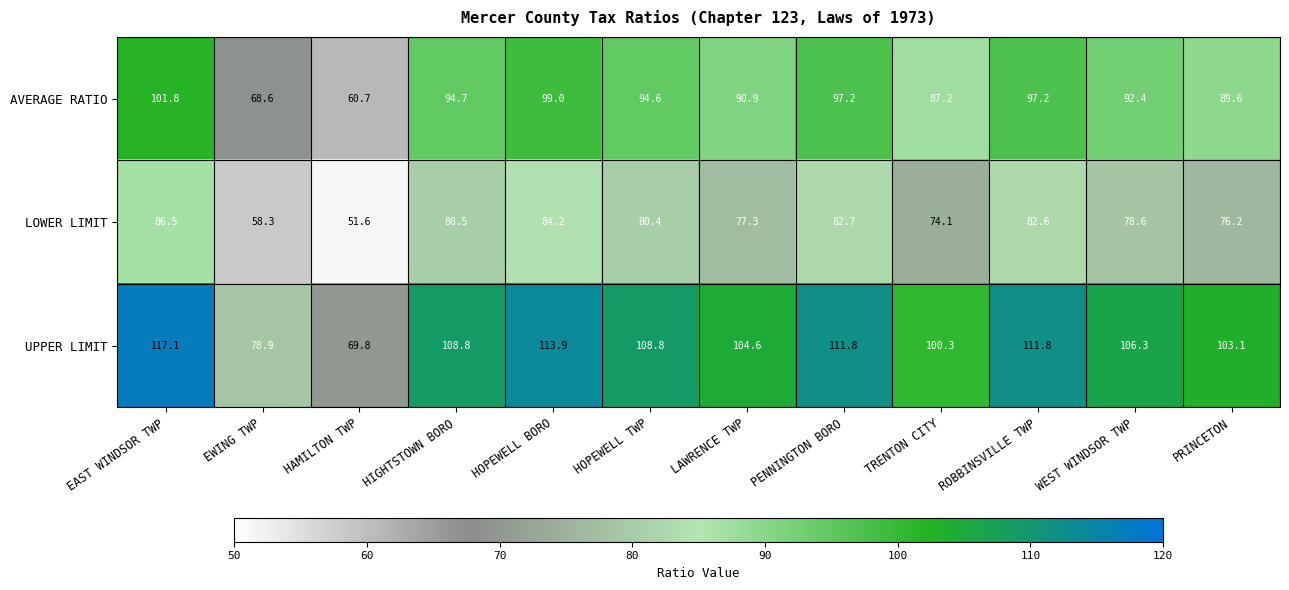

Where is AVERAGE RATIO nearest to the value 81?

TRENTON CITY